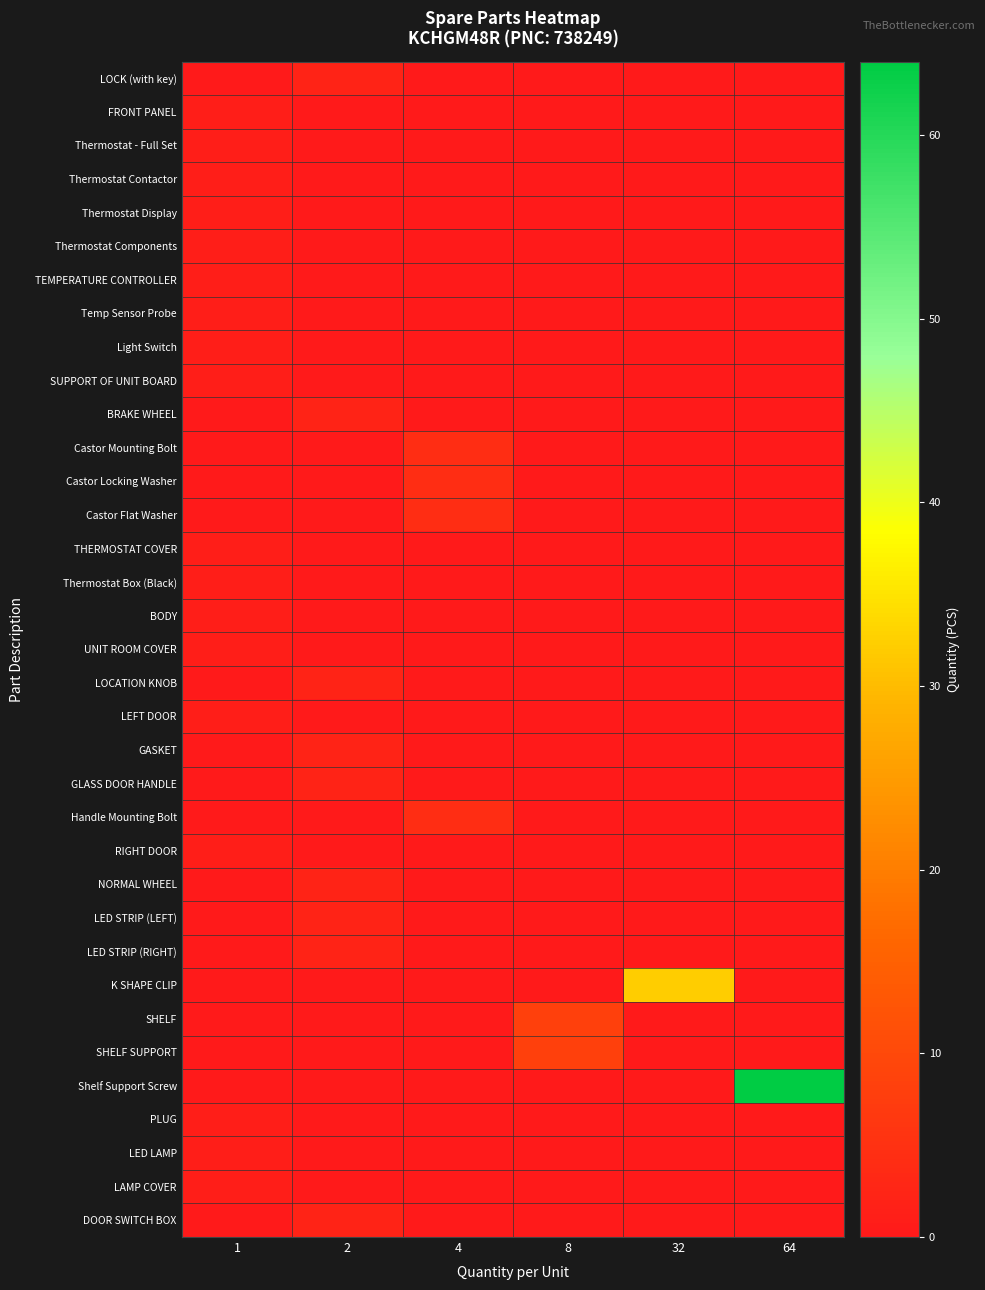

Reading left to right, what are all the values shown in this chart?

LOCK (with key): 1=0	2=2	4=0	8=0	32=0	64=0
FRONT PANEL: 1=1	2=0	4=0	8=0	32=0	64=0
Thermostat - Full Set: 1=1	2=0	4=0	8=0	32=0	64=0
Thermostat Contactor: 1=1	2=0	4=0	8=0	32=0	64=0
Thermostat Display: 1=1	2=0	4=0	8=0	32=0	64=0
Thermostat Components: 1=1	2=0	4=0	8=0	32=0	64=0
TEMPERATURE CONTROLLER: 1=1	2=0	4=0	8=0	32=0	64=0
Temp Sensor Probe: 1=1	2=0	4=0	8=0	32=0	64=0
Light Switch: 1=1	2=0	4=0	8=0	32=0	64=0
SUPPORT OF UNIT BOARD: 1=1	2=0	4=0	8=0	32=0	64=0
BRAKE WHEEL: 1=0	2=2	4=0	8=0	32=0	64=0
Castor Mounting Bolt: 1=0	2=0	4=4	8=0	32=0	64=0
Castor Locking Washer: 1=0	2=0	4=4	8=0	32=0	64=0
Castor Flat Washer: 1=0	2=0	4=4	8=0	32=0	64=0
THERMOSTAT COVER: 1=1	2=0	4=0	8=0	32=0	64=0
Thermostat Box (Black): 1=1	2=0	4=0	8=0	32=0	64=0
BODY: 1=1	2=0	4=0	8=0	32=0	64=0
UNIT ROOM COVER: 1=1	2=0	4=0	8=0	32=0	64=0
LOCATION KNOB: 1=0	2=2	4=0	8=0	32=0	64=0
LEFT DOOR: 1=1	2=0	4=0	8=0	32=0	64=0
GASKET: 1=0	2=2	4=0	8=0	32=0	64=0
GLASS DOOR HANDLE: 1=0	2=2	4=0	8=0	32=0	64=0
Handle Mounting Bolt: 1=0	2=0	4=4	8=0	32=0	64=0
RIGHT DOOR: 1=1	2=0	4=0	8=0	32=0	64=0
NORMAL WHEEL: 1=0	2=2	4=0	8=0	32=0	64=0
LED STRIP (LEFT): 1=0	2=2	4=0	8=0	32=0	64=0
LED STRIP (RIGHT): 1=0	2=2	4=0	8=0	32=0	64=0
K SHAPE CLIP: 1=0	2=0	4=0	8=0	32=32	64=0
SHELF: 1=0	2=0	4=0	8=8	32=0	64=0
SHELF SUPPORT: 1=0	2=0	4=0	8=8	32=0	64=0
Shelf Support Screw: 1=0	2=0	4=0	8=0	32=0	64=64
PLUG: 1=1	2=0	4=0	8=0	32=0	64=0
LED LAMP: 1=1	2=0	4=0	8=0	32=0	64=0
LAMP COVER: 1=1	2=0	4=0	8=0	32=0	64=0
DOOR SWITCH BOX: 1=0	2=2	4=0	8=0	32=0	64=0